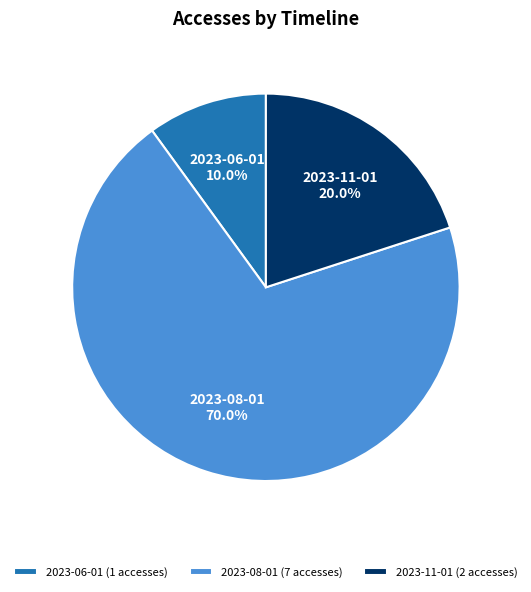

Which slice is the smallest?

2023-06-01